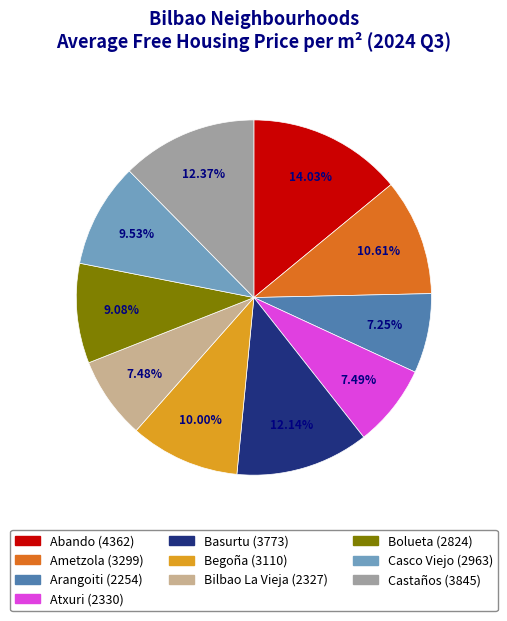

Between Basurtu and Bolueta, which is larger?

Basurtu